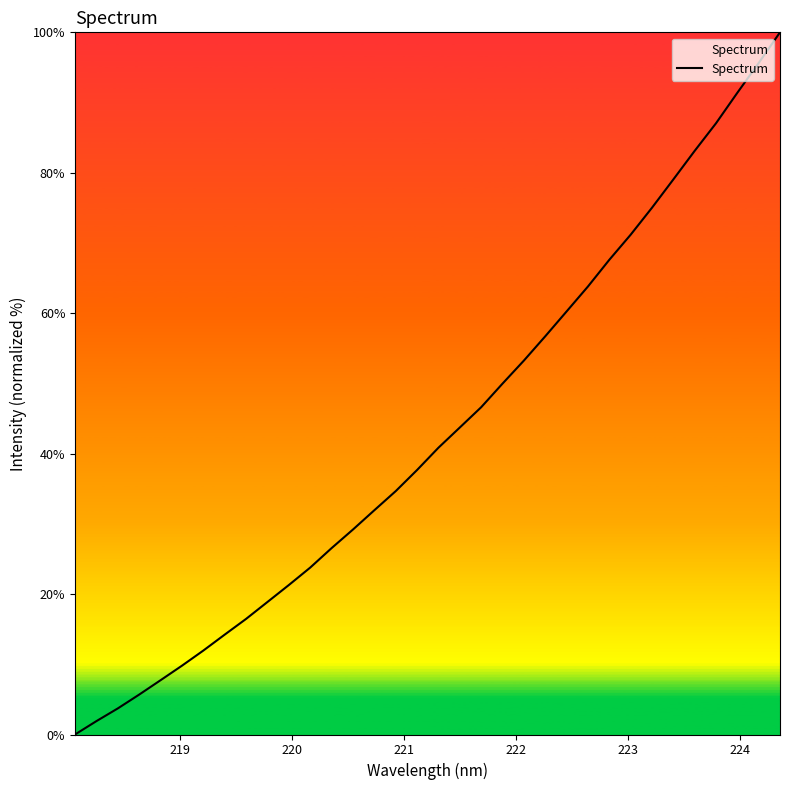

What is the difference between the maximum and minimum values?

100.0